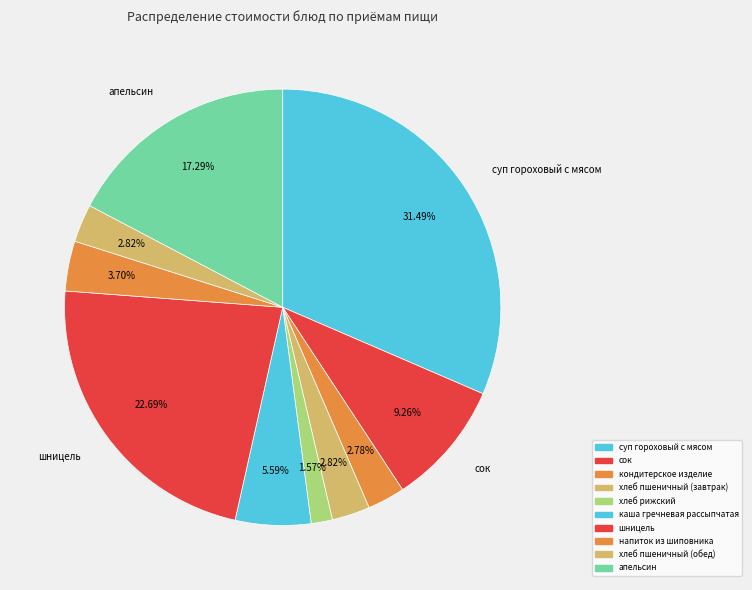

Combined, what portion of the pie is хлеб пшеничный (завтрак) and напиток из шиповника?

6.5%